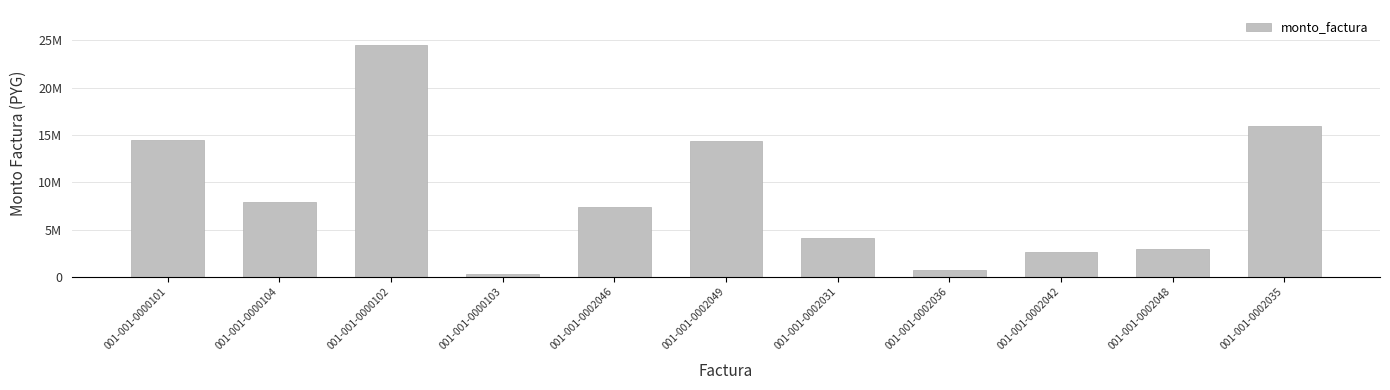

What is the label of the 6th bar from the right?

001-001-0002049